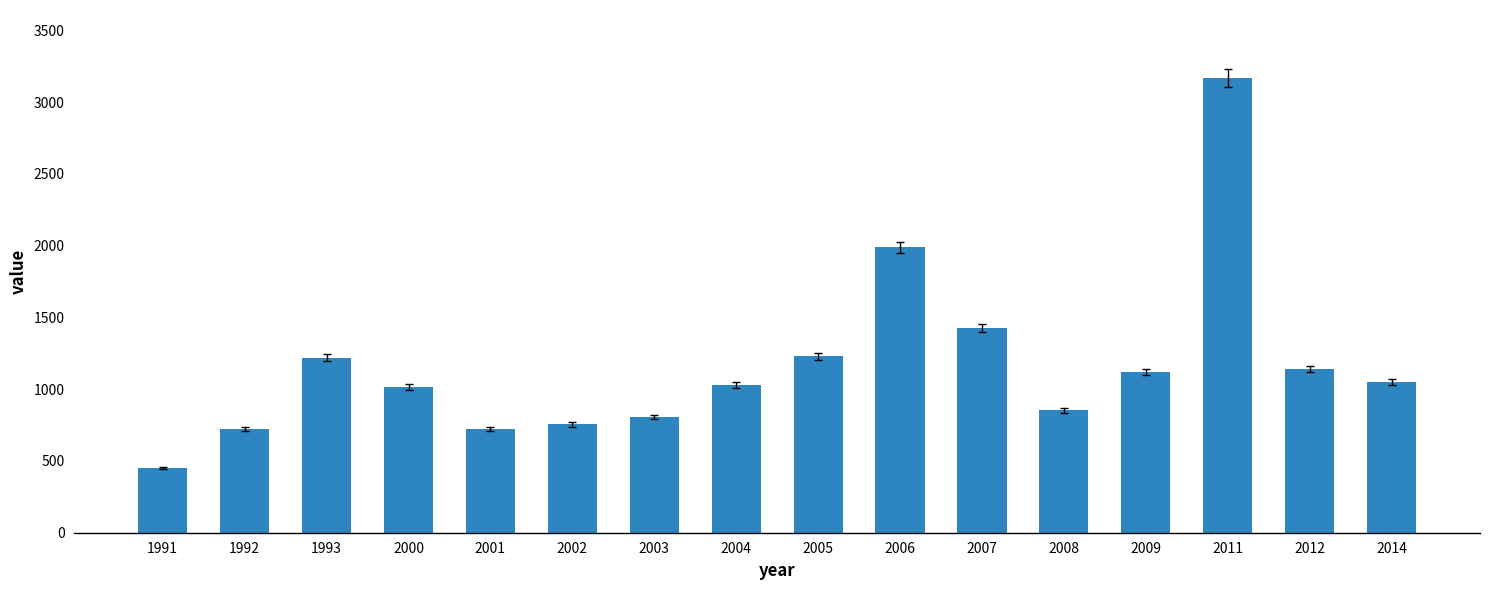

The value at 2014 is 1049.2. True or false?

True